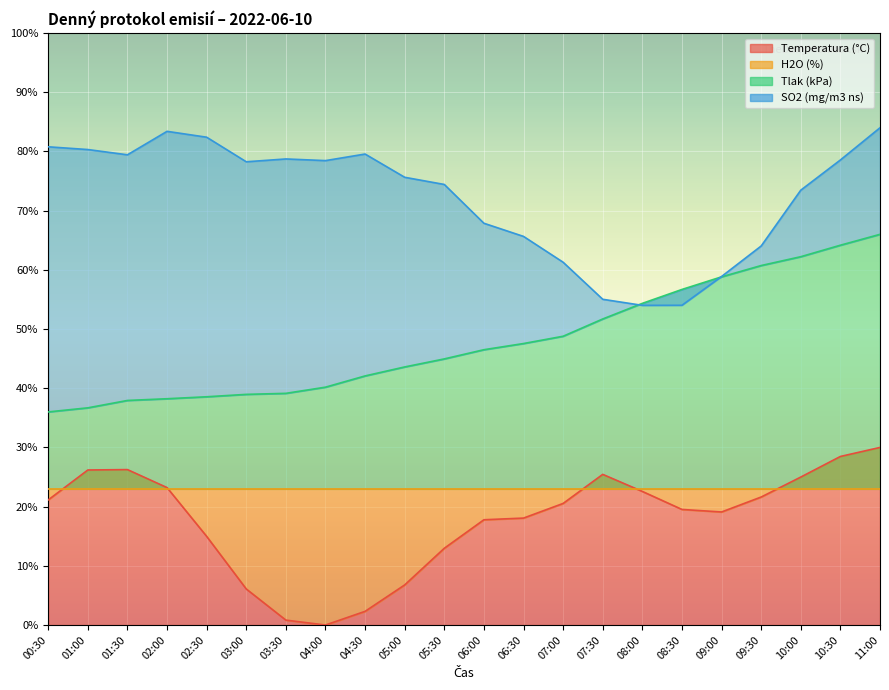

Which series has the largest range (max minus min)?

Temperatura (°C)